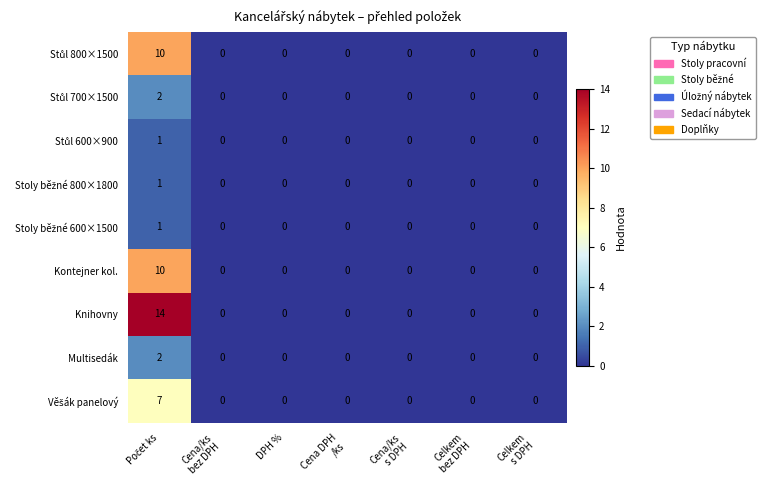

What is the maximum value shown in the chart?

14